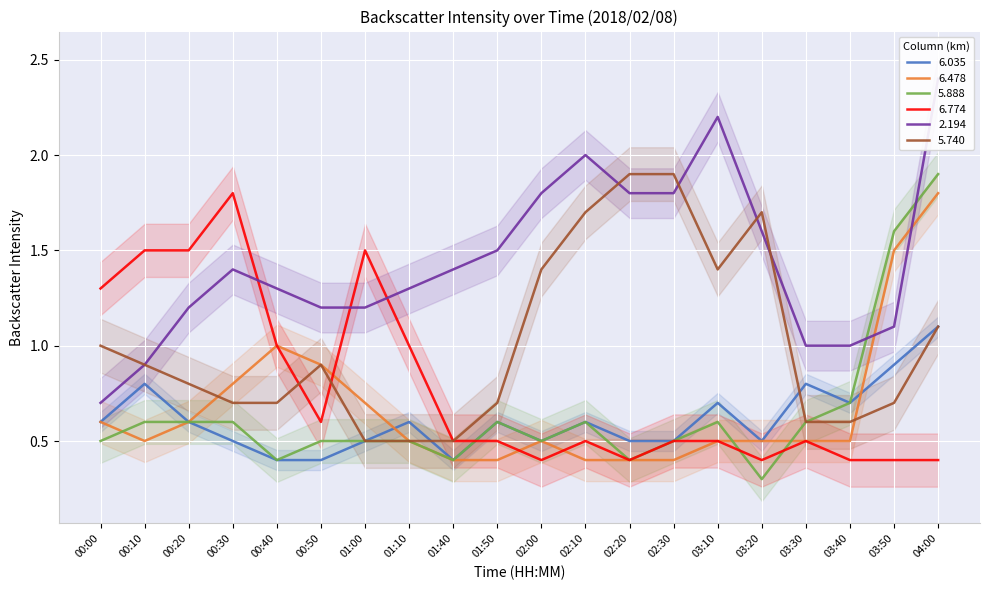

What is the approximate value of 6.774 at 00:00?

1.3